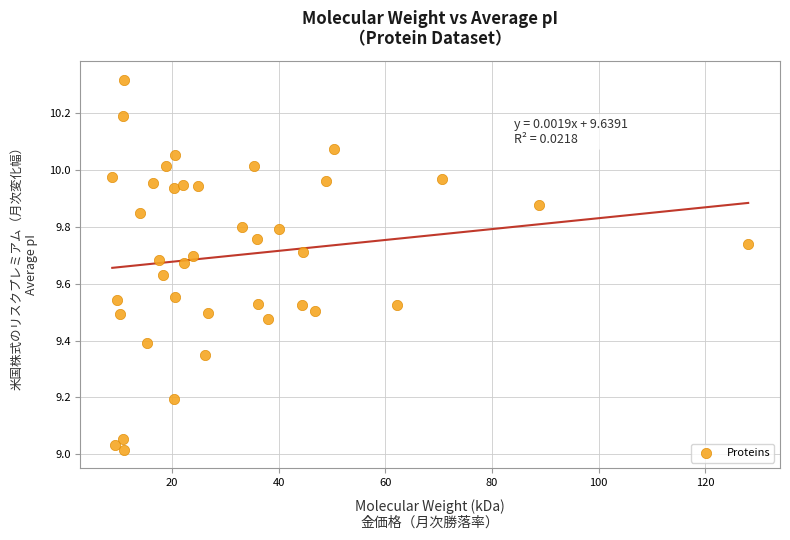

What is the range of X values (max minus min)?

119.3